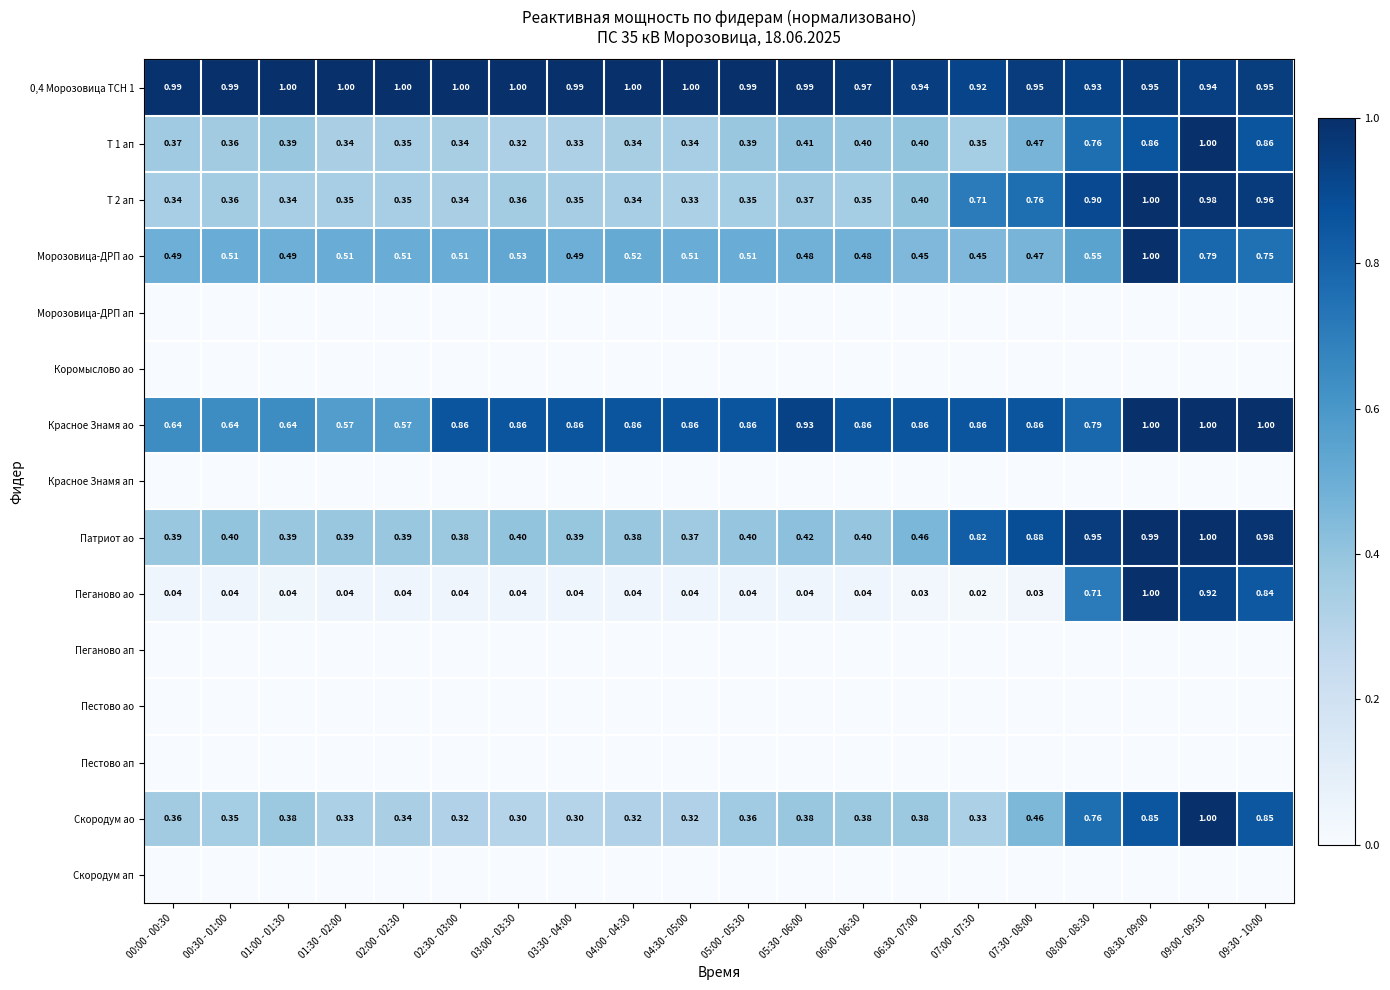

Which series has the largest range (max minus min)?

Пеганово ао